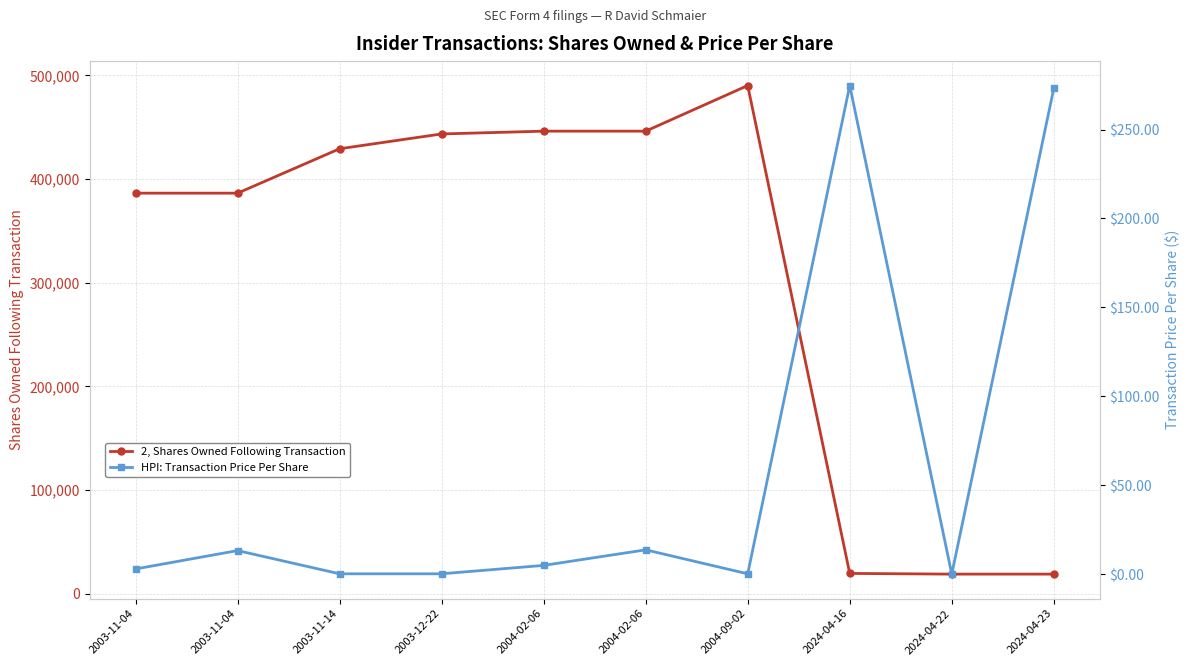

True or false: 2, Shares Owned Following Transaction and HPI: Transaction Price Per Share intersect in this chart.

False